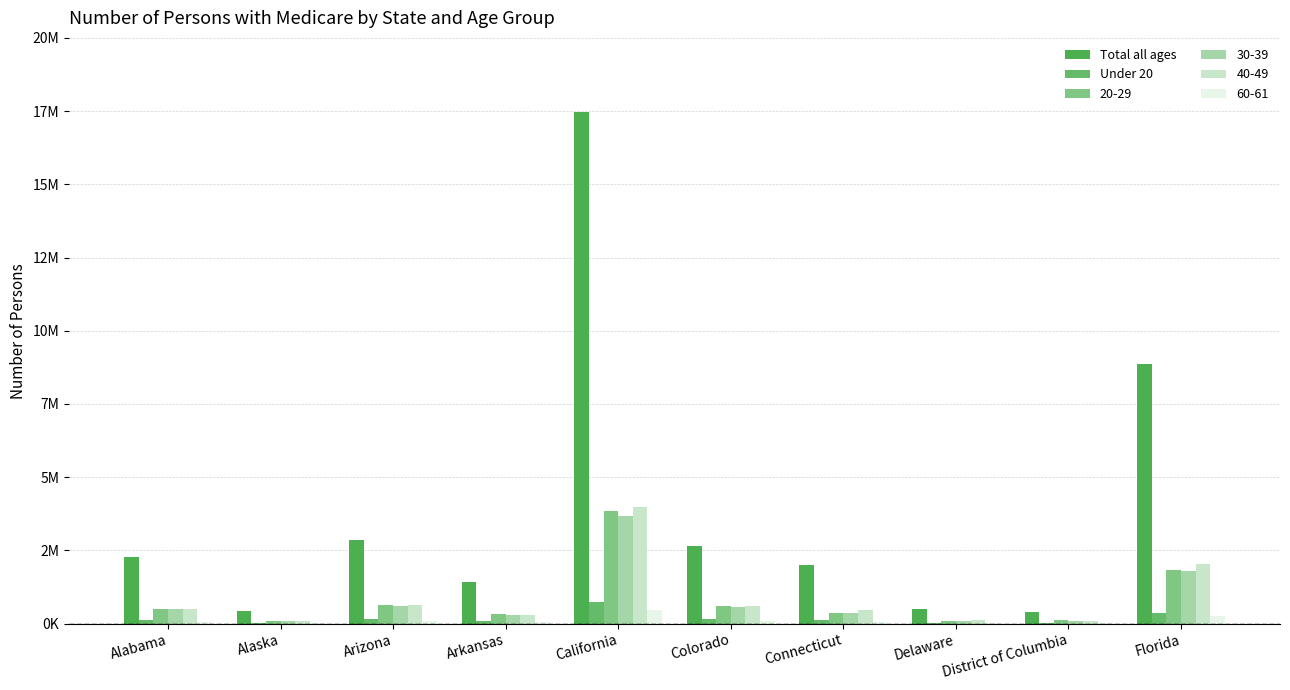

What is the label of the 8th bar from the left?

Delaware